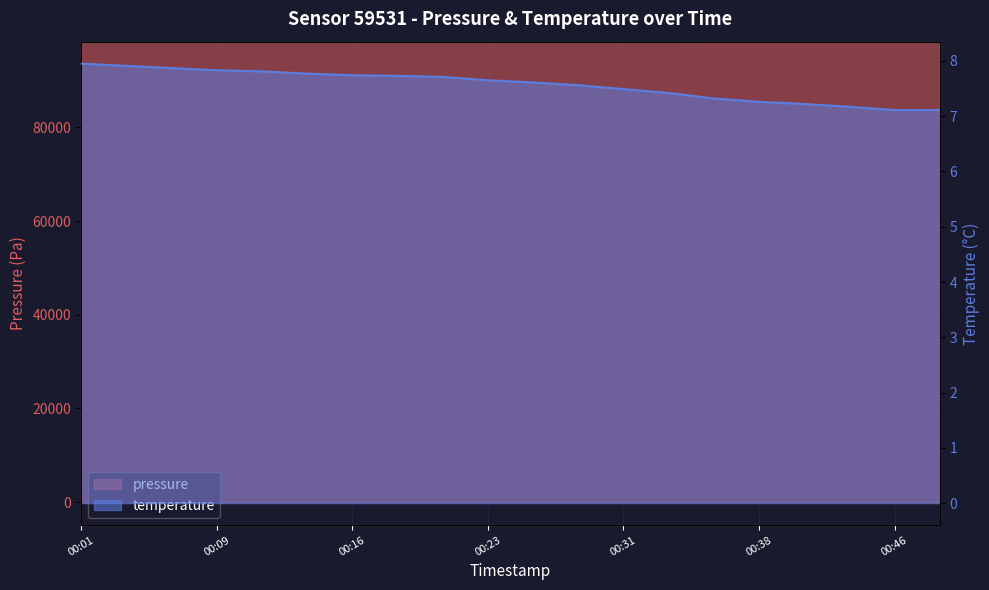

What is the value of the temperature point at the 10th from the left?

7.7